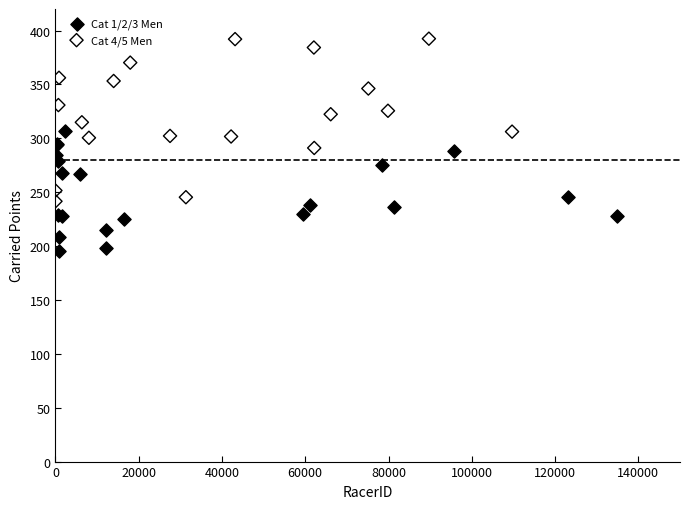

What are all the series names shown in the legend?

Cat 1/2/3 Men, Cat 4/5 Men